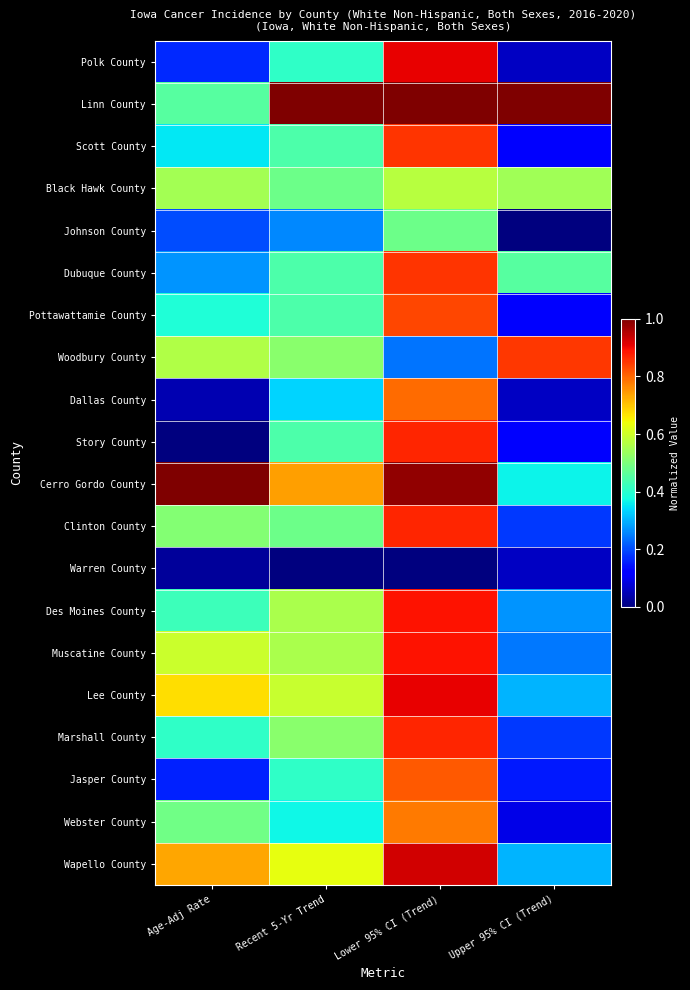

Between Recent 5-Yr Trend and Upper 95% CI (Trend), which series saw the biggest shift?

Cerro Gordo County